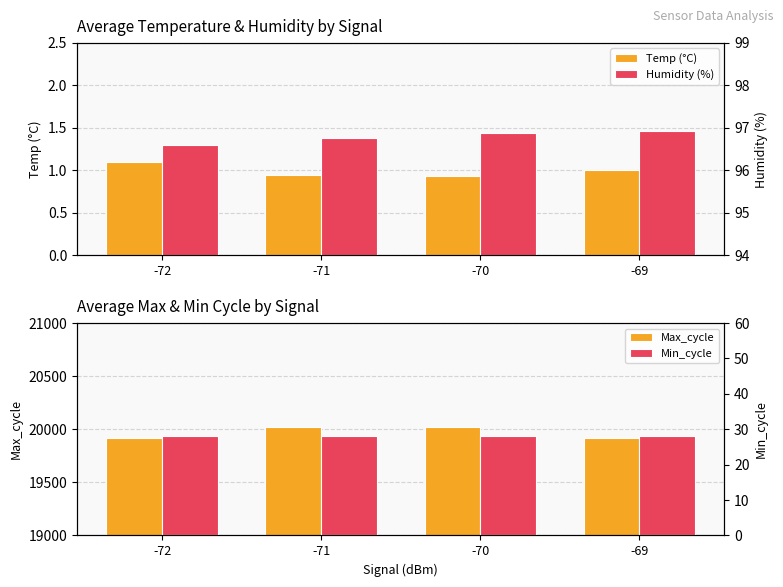

What is the approximate value of Max_cycle at -72?

19916.0